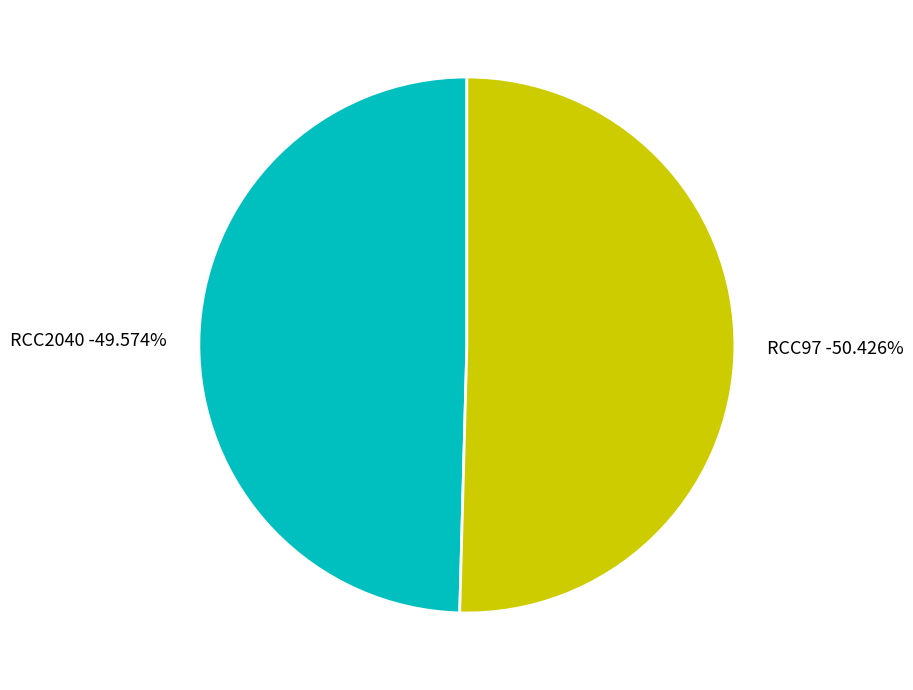

Rank the categories by value from lowest to highest.

RCC2040, RCC97